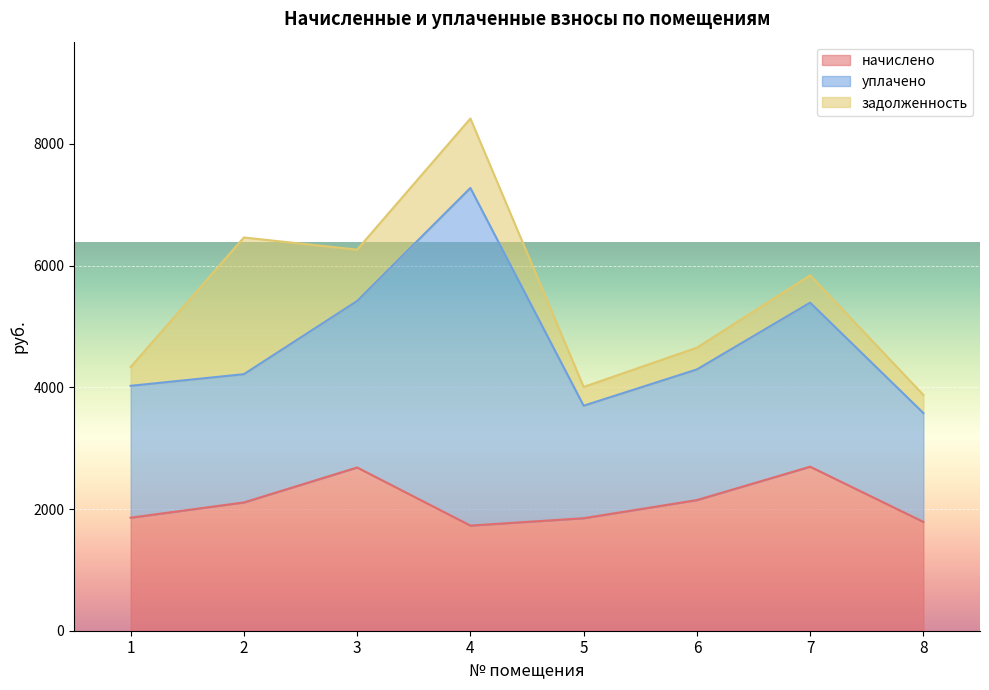

The начислено series shows 1857.6 at 1. True or false?

True